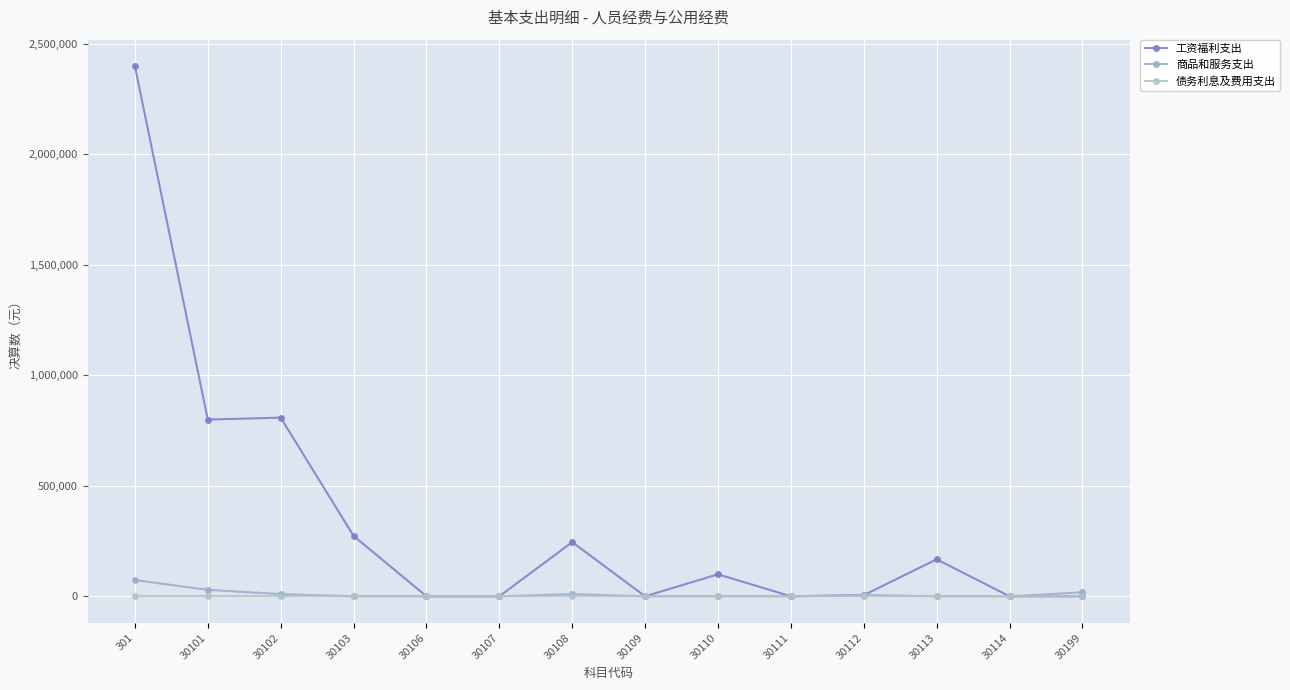

How many lines are shown in the chart?

3